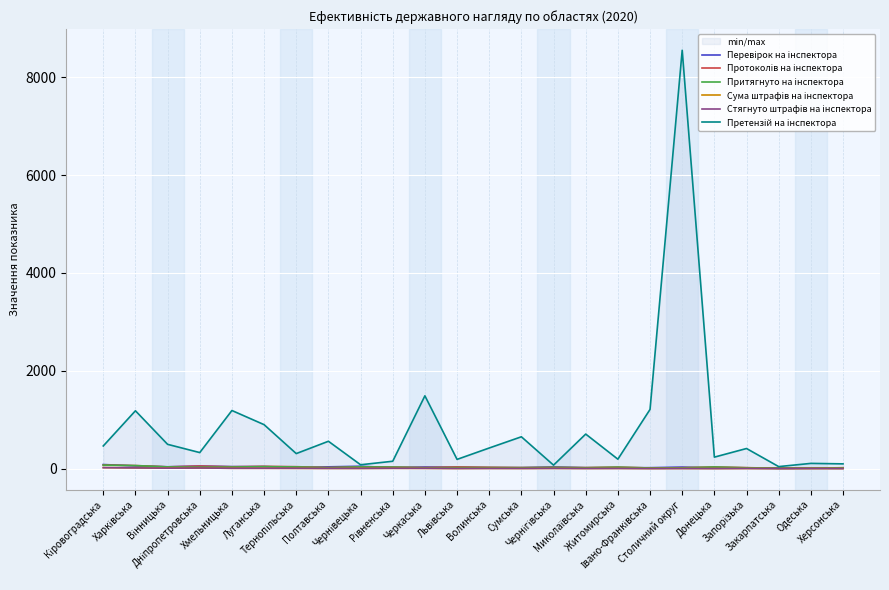

True or false: Протоколів на інспектора and Стягнуто штрафів на інспектора cross at least once.

False